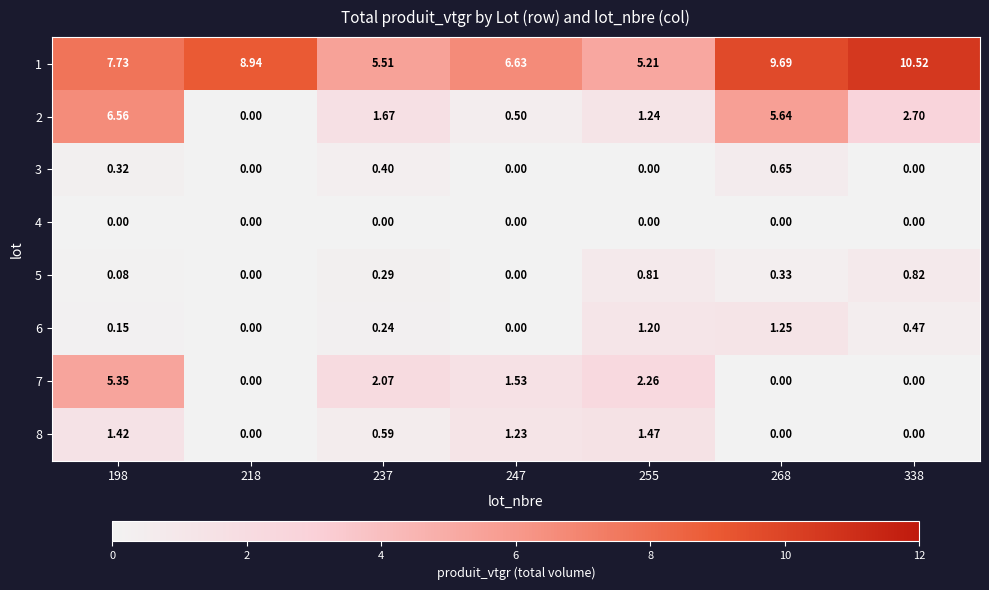

Is the value of 2 at 237 greater than the value of 4 at 268?

Yes